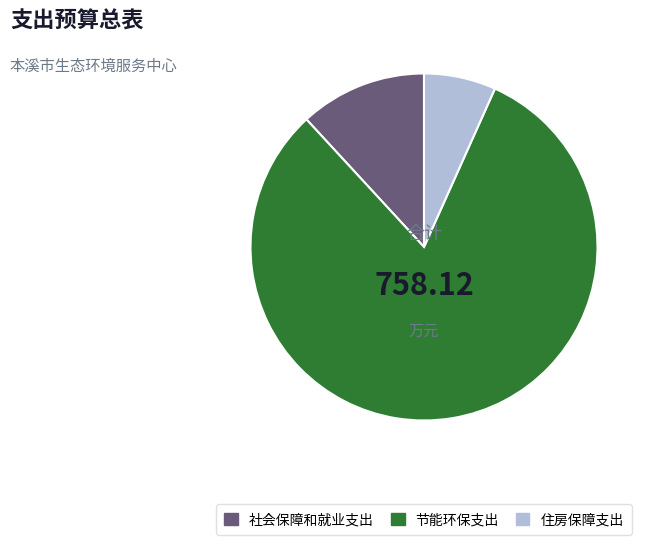

Which has a higher value, 住房保障支出 or 节能环保支出?

节能环保支出